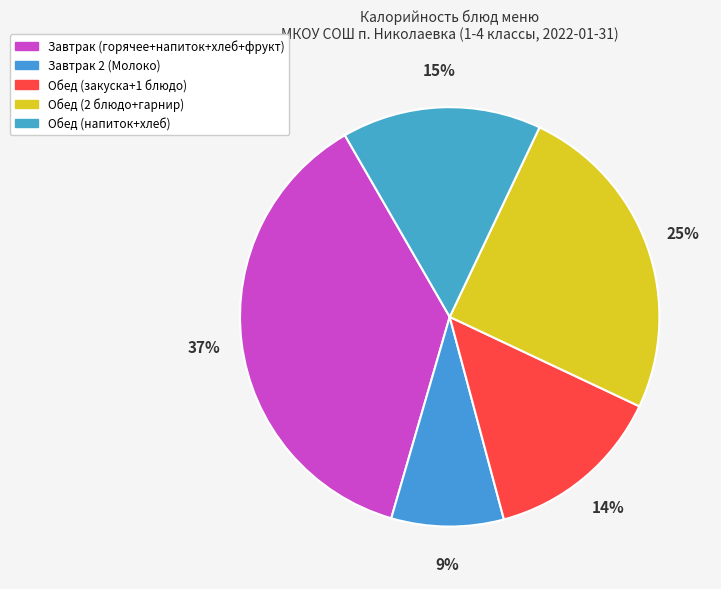

How many segments does this pie chart have?

5